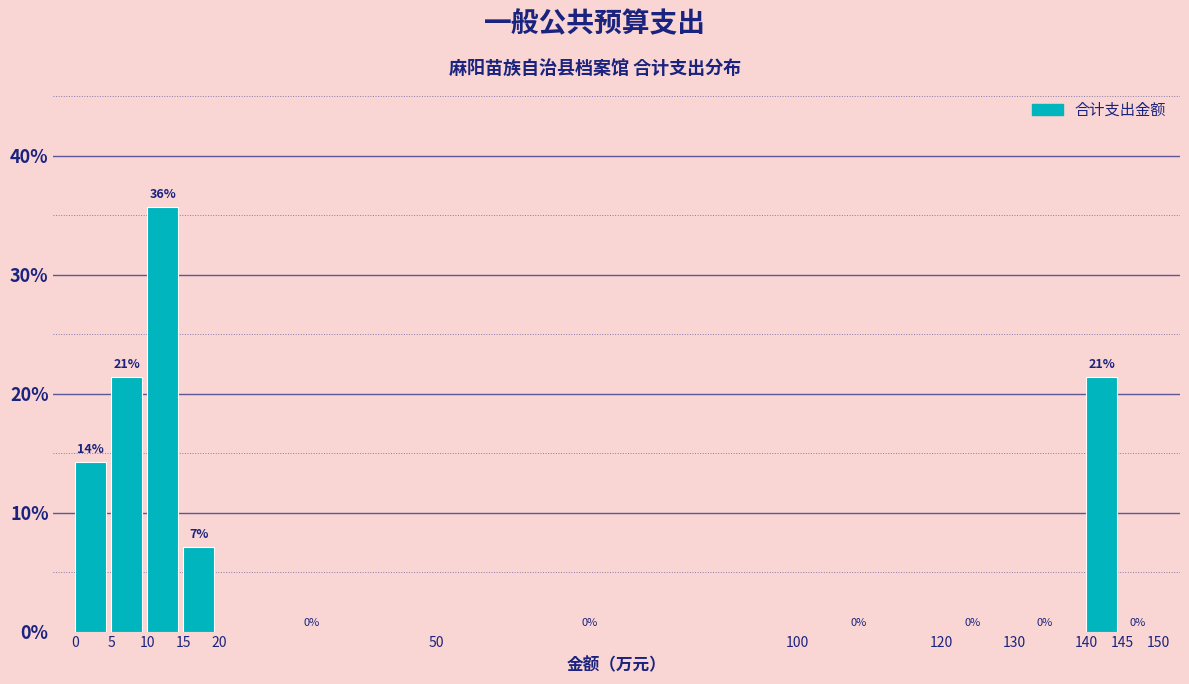

Over which range of the x-axis is the bar tallest?

10 to 15